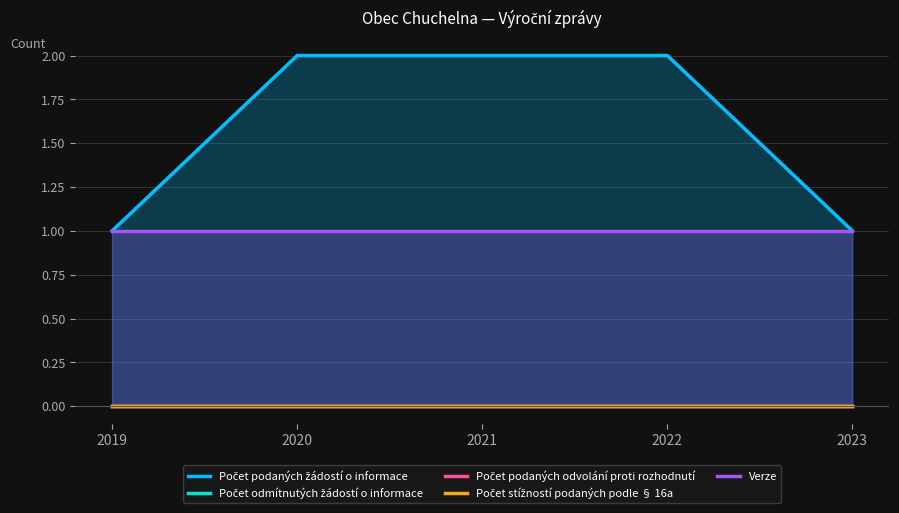

Rank the categories by Počet podaných odvolání proti rozhodnutí value from lowest to highest.

2019, 2020, 2021, 2022, 2023